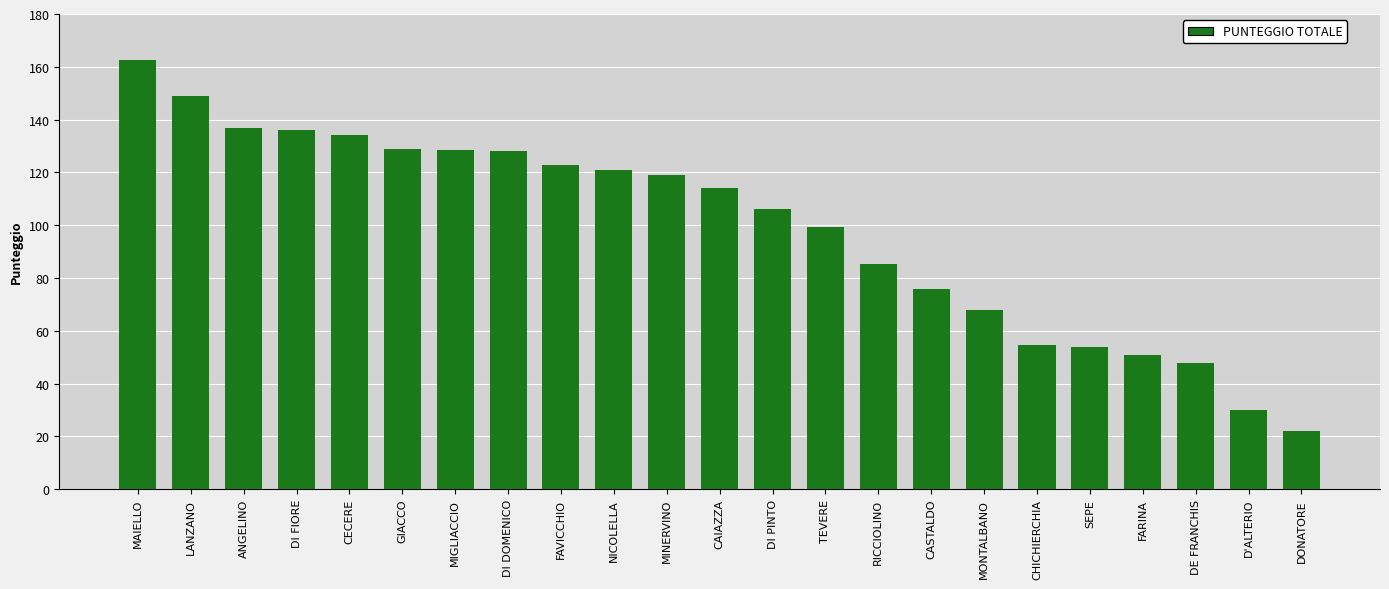

What is the ratio of the value at CASTALDO to the value at D'ALTERIO?

2.5